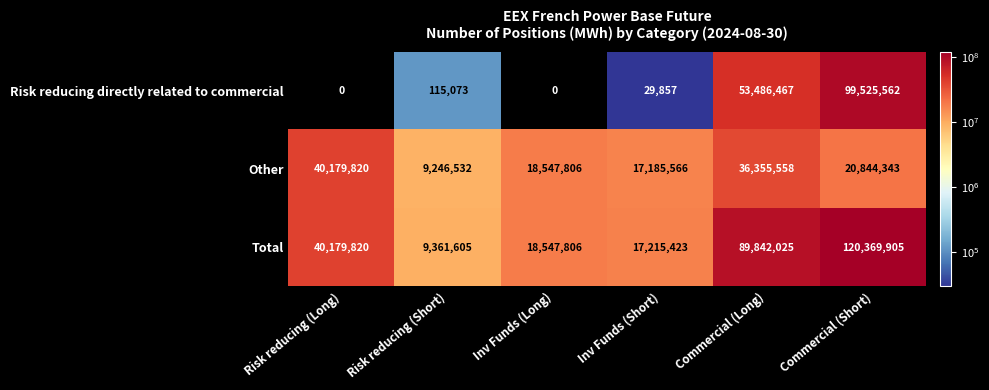

How many series are shown in this chart?

3